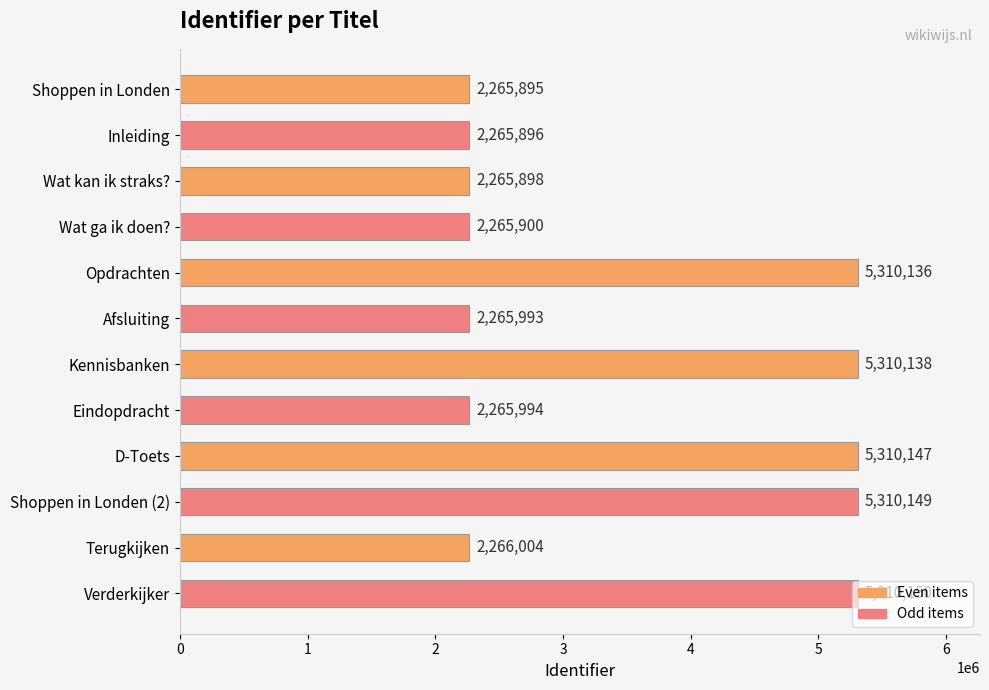

What is the value of the 3rd bar from the top?

2265898